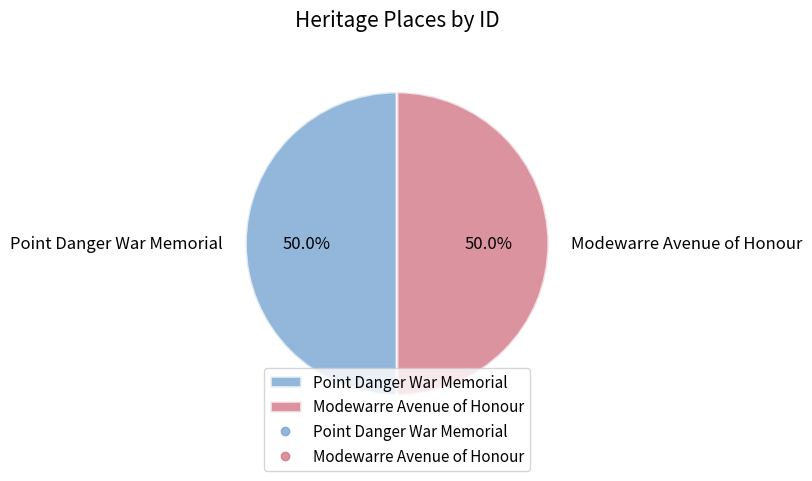

How much of the chart is everything except Modewarre Avenue of Honour?

50.0%